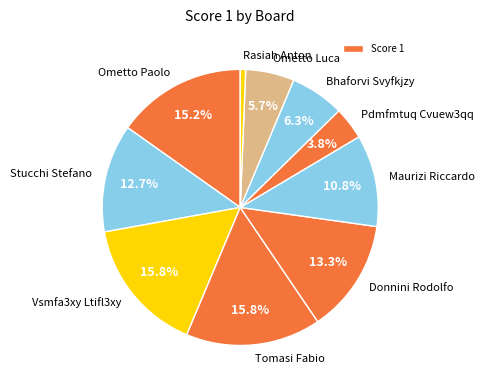

To the nearest percent, what is the difference between the largest and smallest slice percentages?

15%